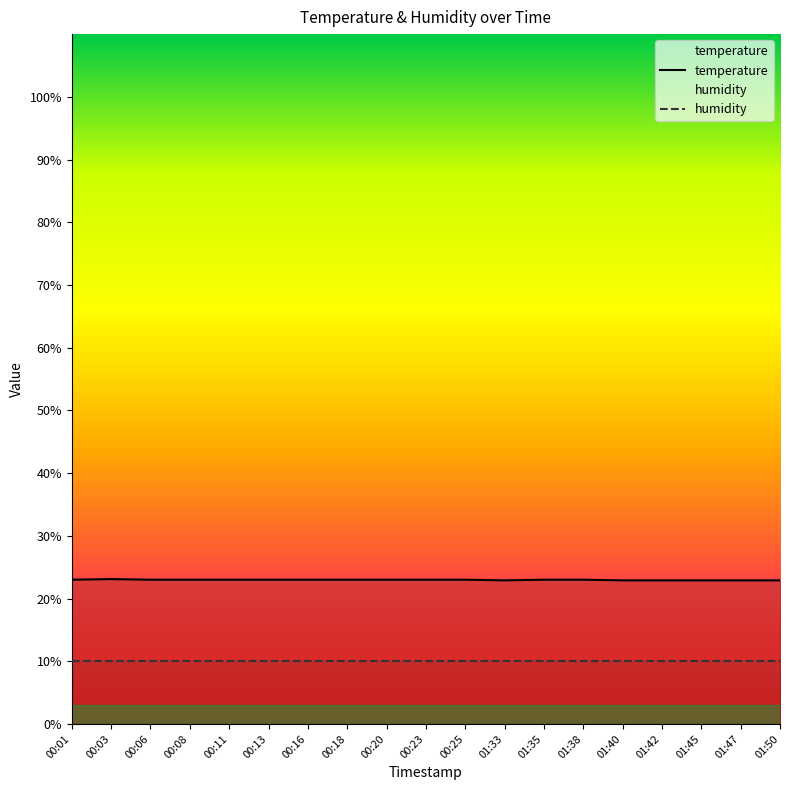

How many values are between 22 and 23?

18